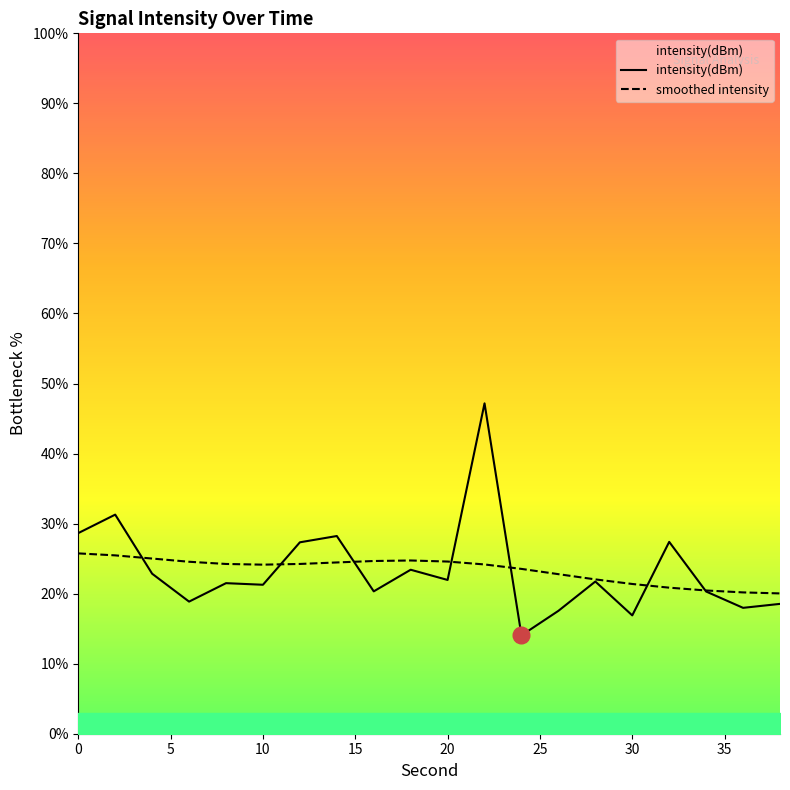

Reading left to right, extract all data points from this chart.

intensity(dBm): 28.6	31.3	22.8	18.9	21.5	21.3	27.3	28.2	20.3	23.4	22.0	47.2	14.0	17.5	21.7	16.9	27.4	20.3	18.0	18.5
smoothed intensity: 25.7	25.5	25.0	24.6	24.2	24.1	24.2	24.5	24.7	24.7	24.6	24.2	23.5	22.8	22.0	21.4	20.9	20.5	20.2	20.0